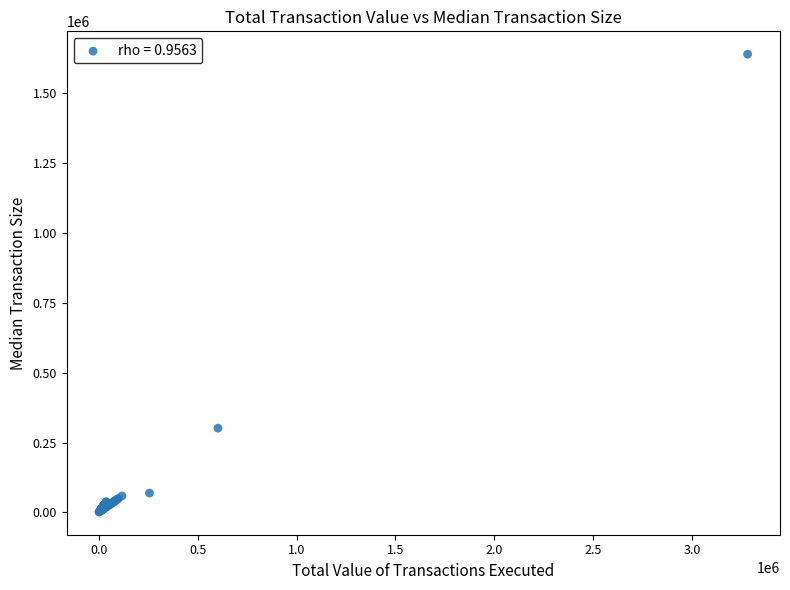

What Y value in the scatter plot is closest to 820870?

301401.0